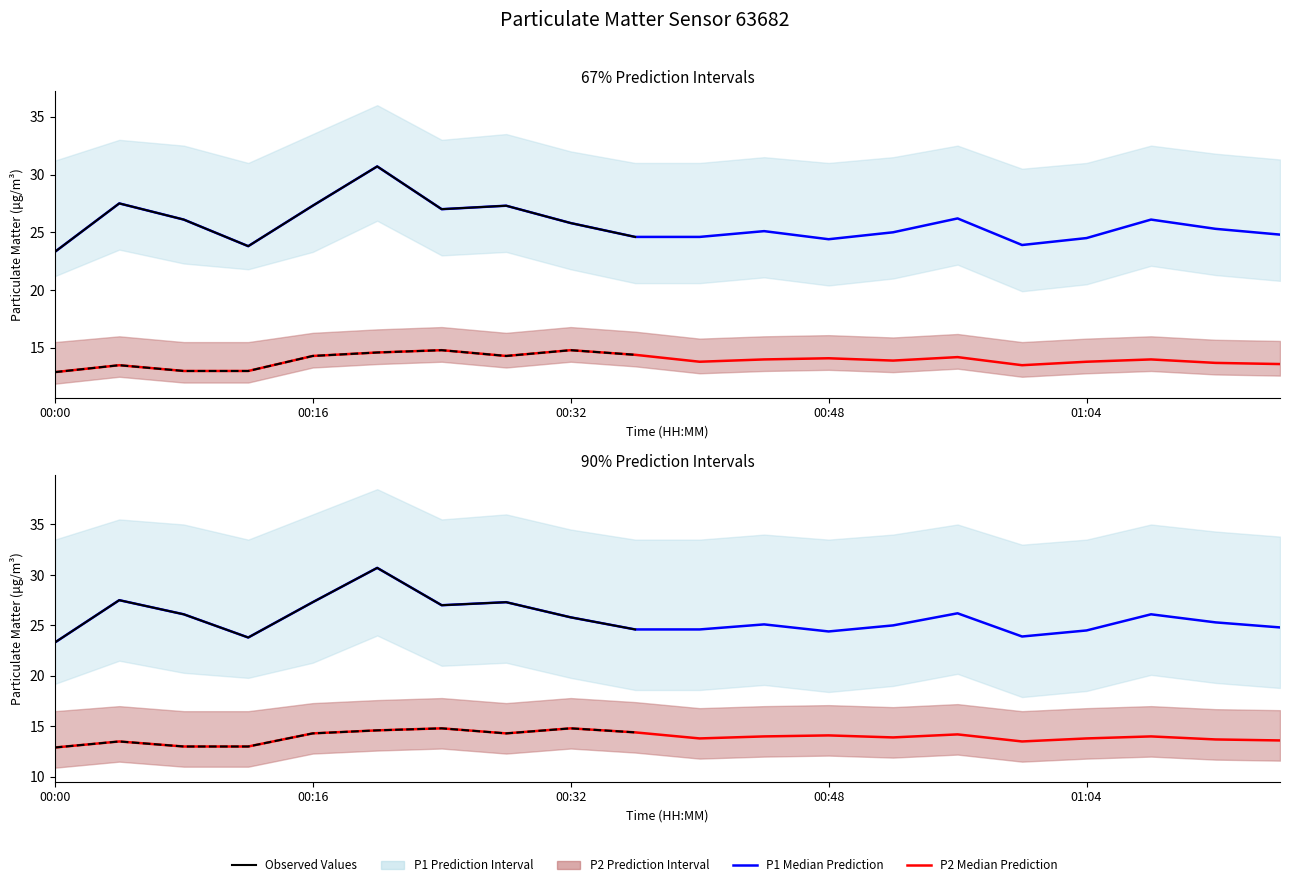

At which category is the sum across all series the highest?

00:20